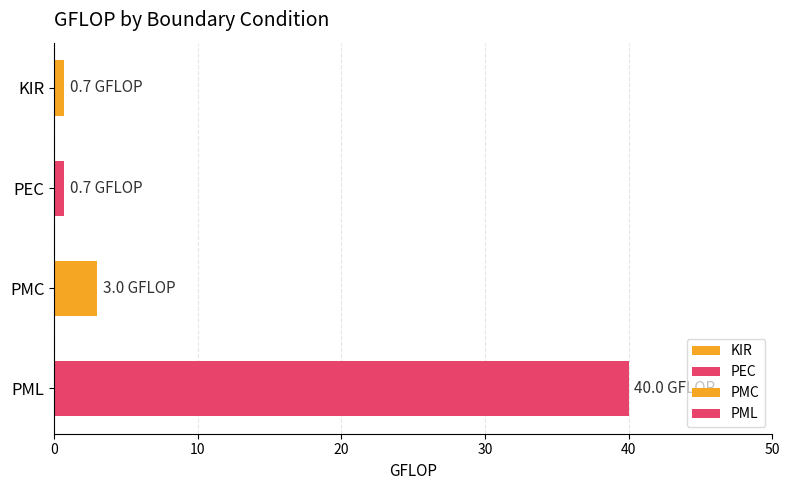

What is the difference between the maximum and minimum values?

39.3